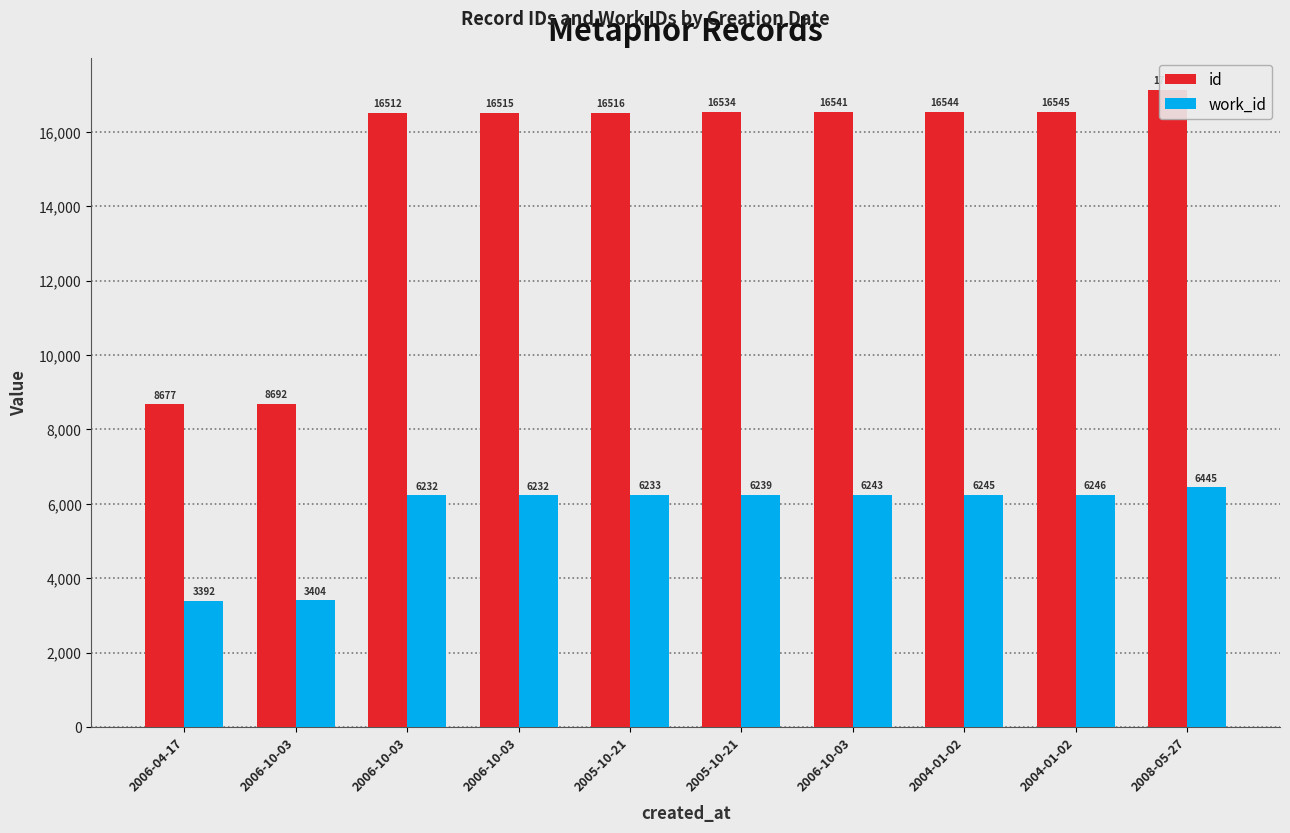

What are all the series names shown in the legend?

id, work_id